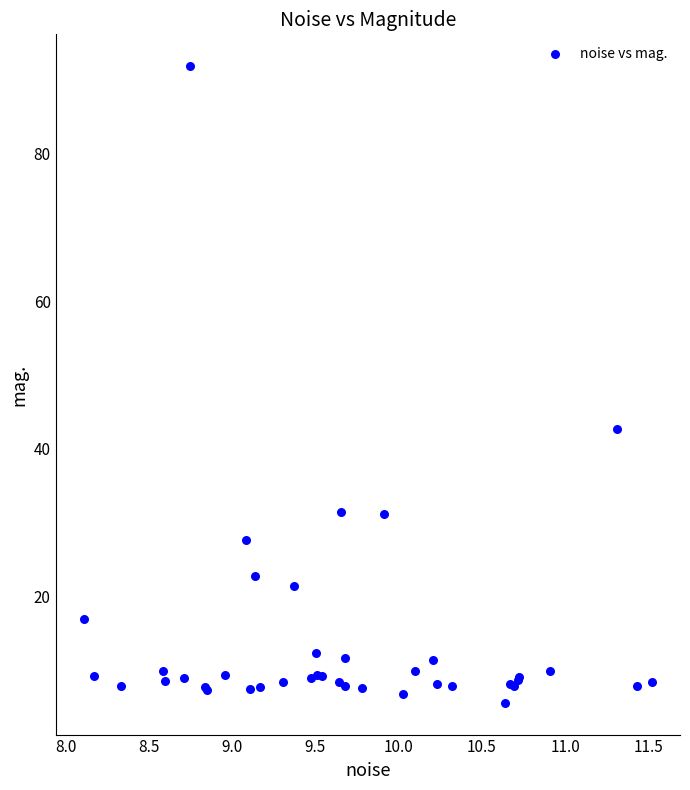

What Y value in the scatter plot is closest to 48?

42.6